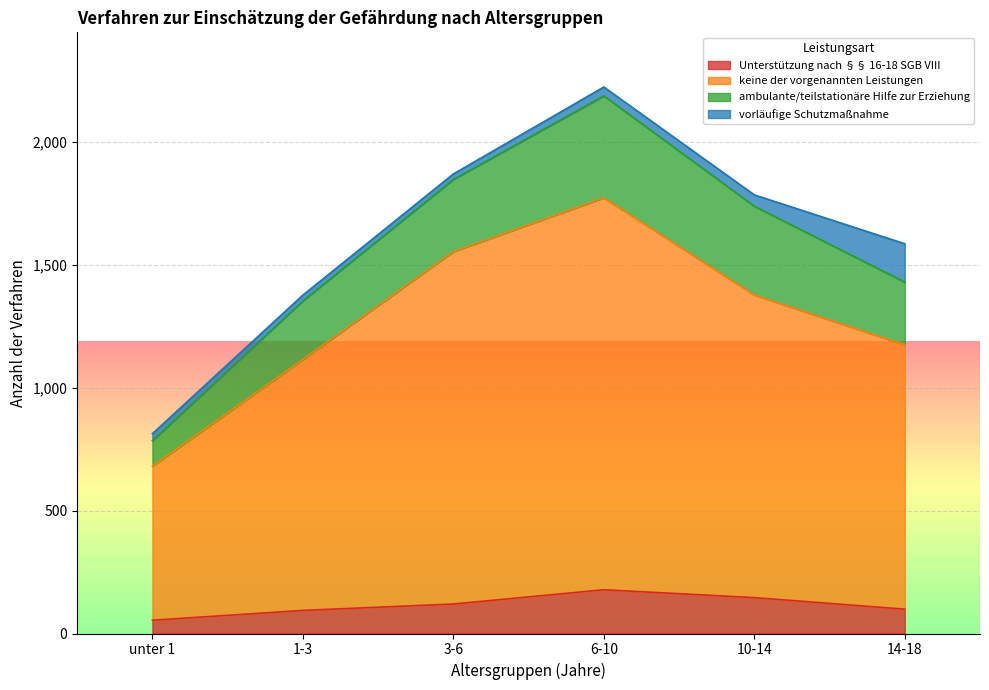

Between 1-3 and 6-10, which series saw the biggest shift?

keine der vorgenannten Leistungen